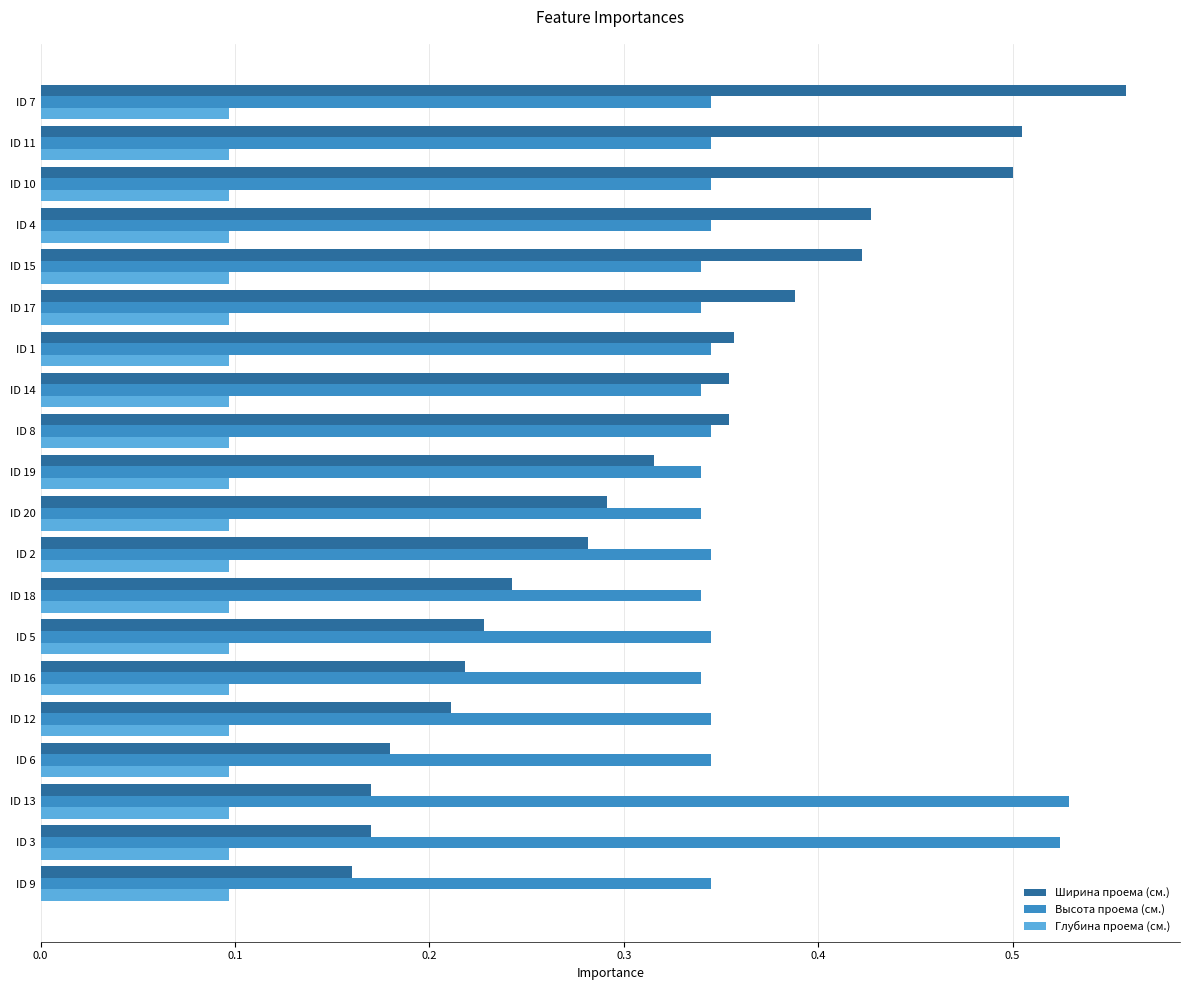

Is it true that Ширина проема (cм.) equals 0.3 at ID 15?

False